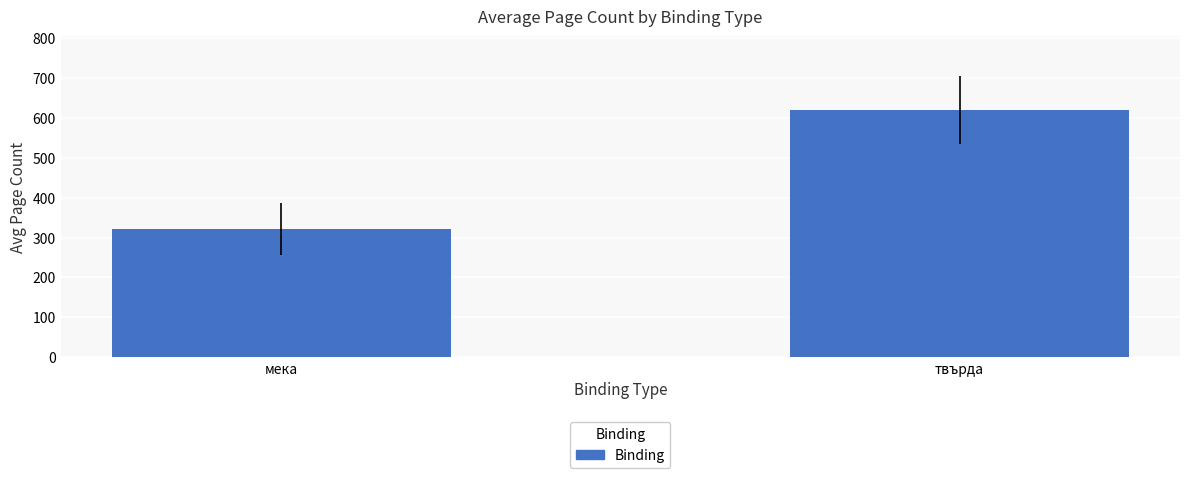

Approximately how many times larger is the value at мека compared to твърда?

0.5